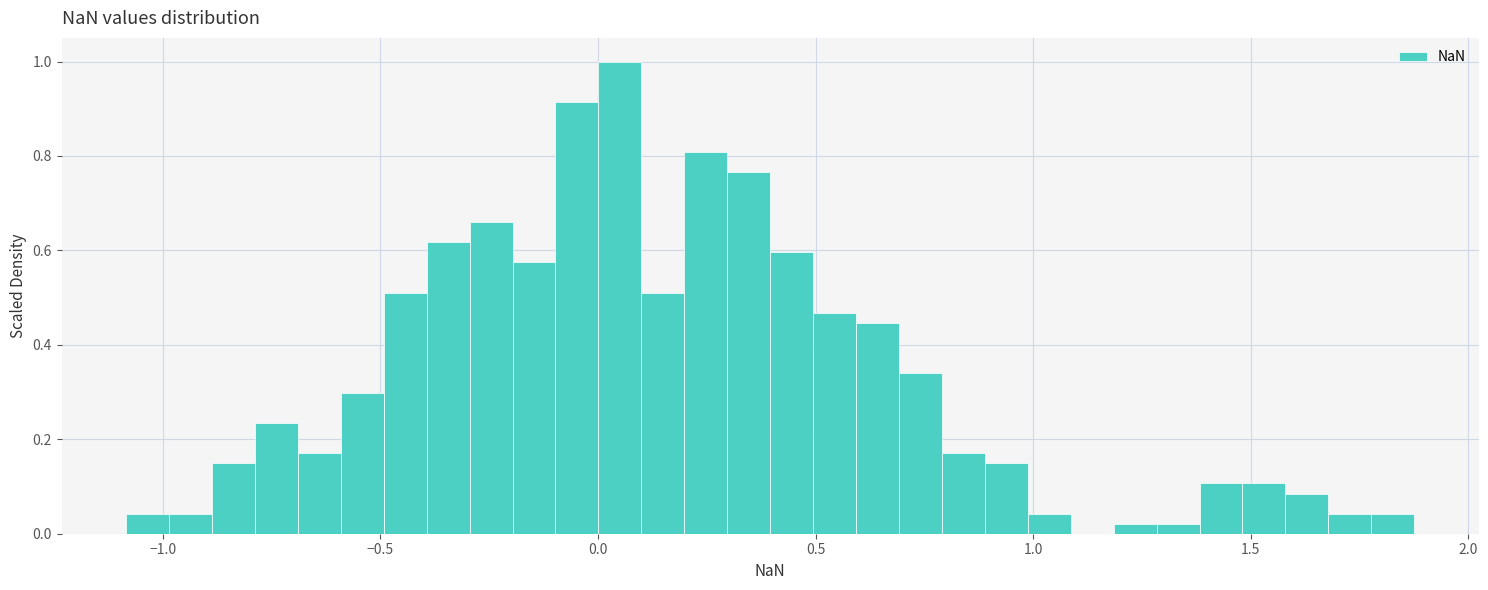

Read against the x-axis, roughly where is the centre of the tallest bar?

0.05